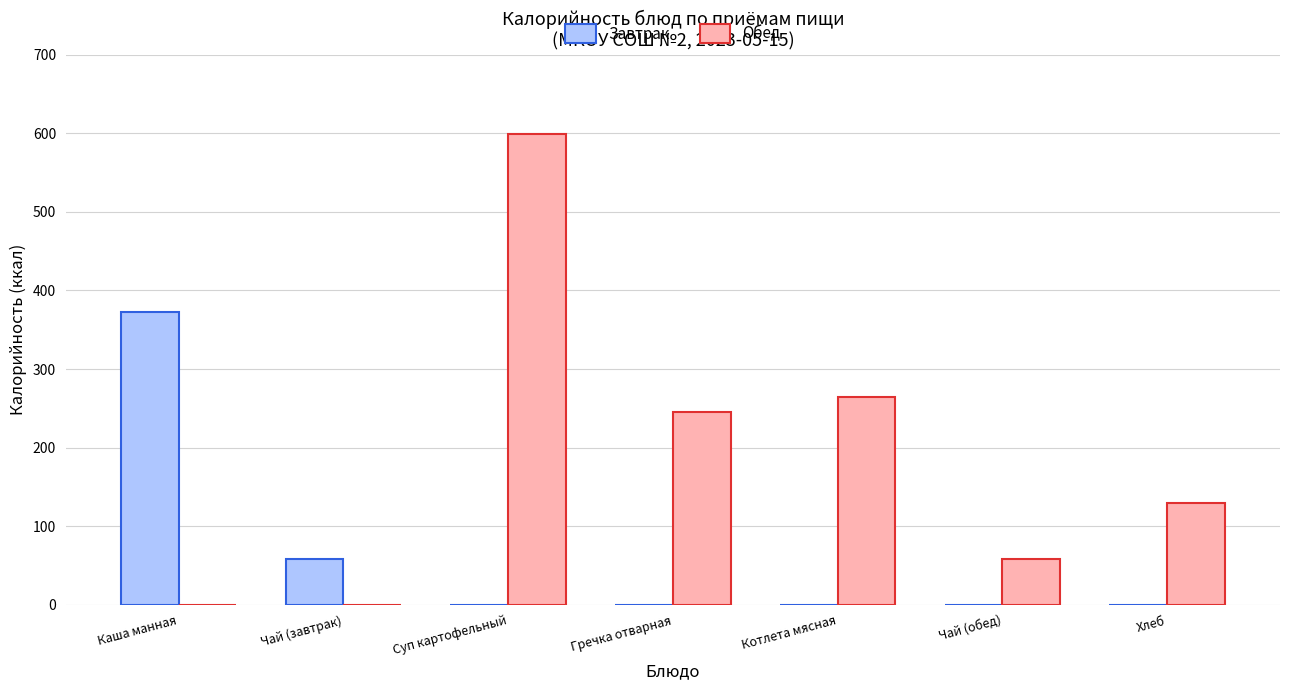

Reading left to right, transcribe all the data shown in this chart.

Завтрак: Каша манная=372	Чай (завтрак)=58	Суп картофельный=0	Гречка отварная=0	Котлета мясная=0	Чай (обед)=0	Хлеб=0
Обед: Каша манная=0	Чай (завтрак)=0	Суп картофельный=599	Гречка отварная=245	Котлета мясная=265	Чай (обед)=58	Хлеб=130